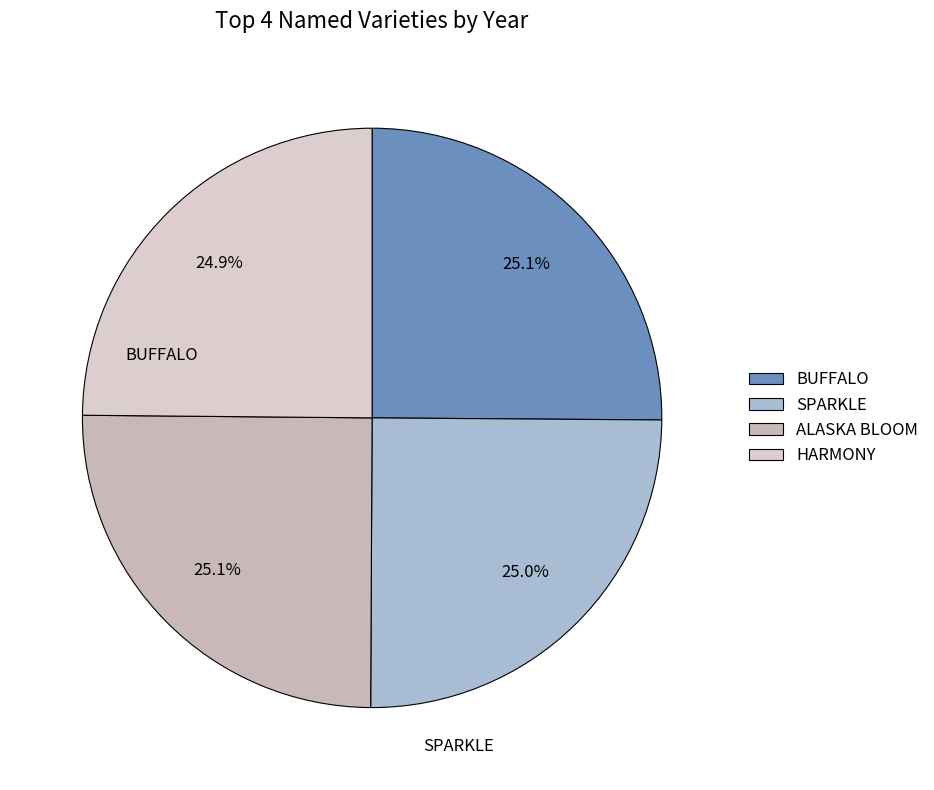

Does any single category account for the majority?

No